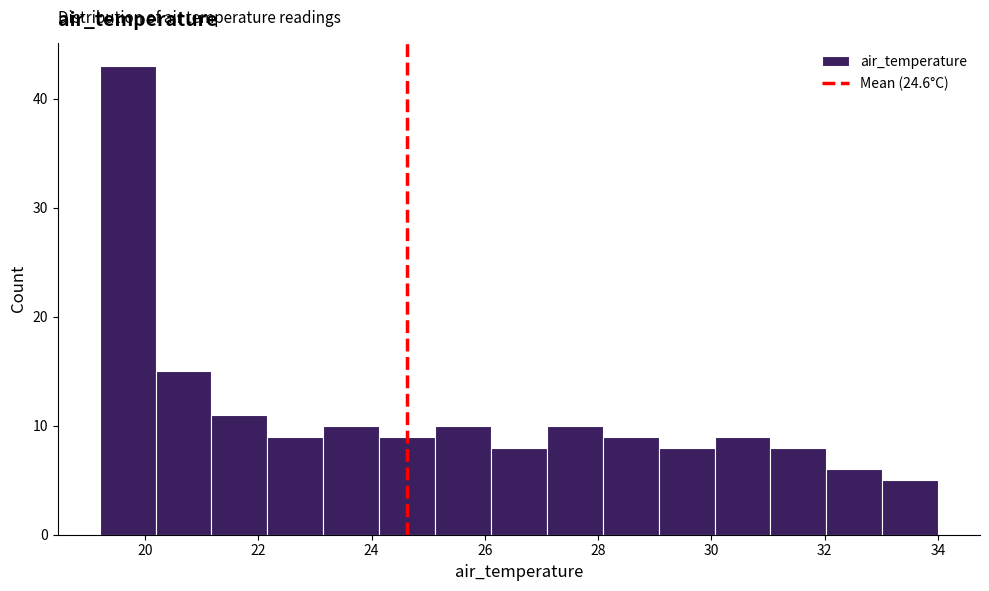

Which range on the x-axis has the tallest bar?

19.2 to 20.2